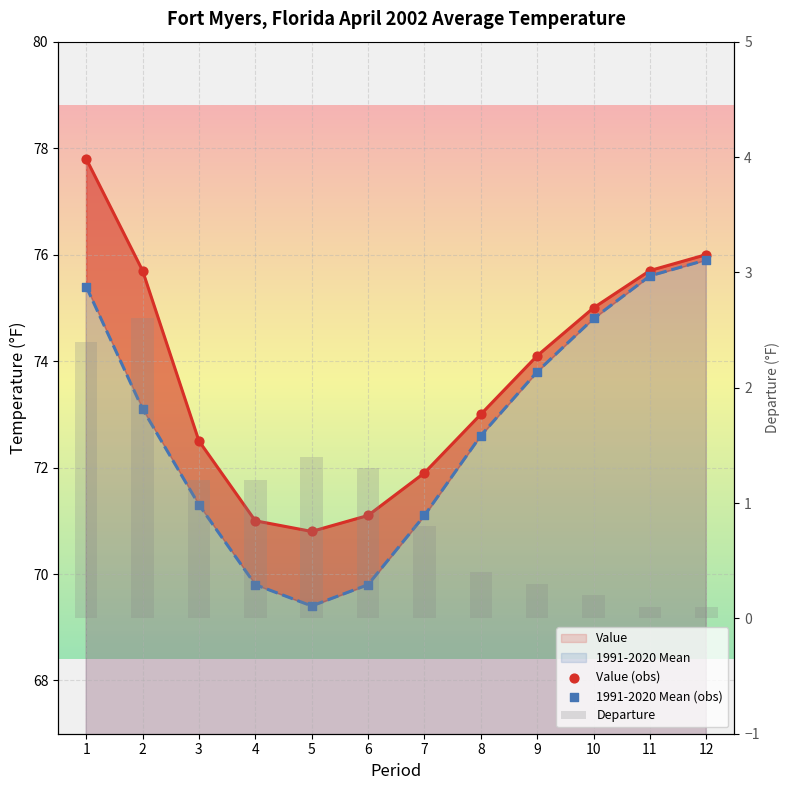

At how many categories does at least one series exceed 35?

12